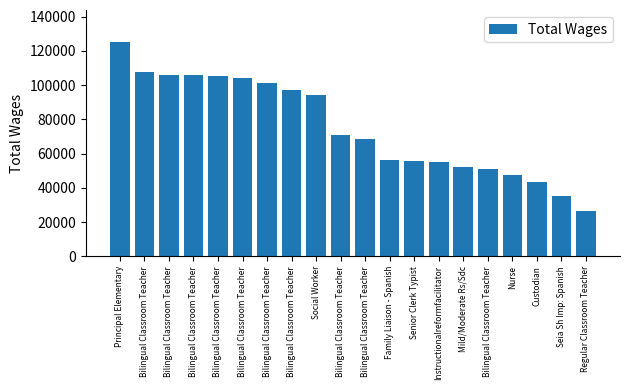

How many values are below 70864?

10